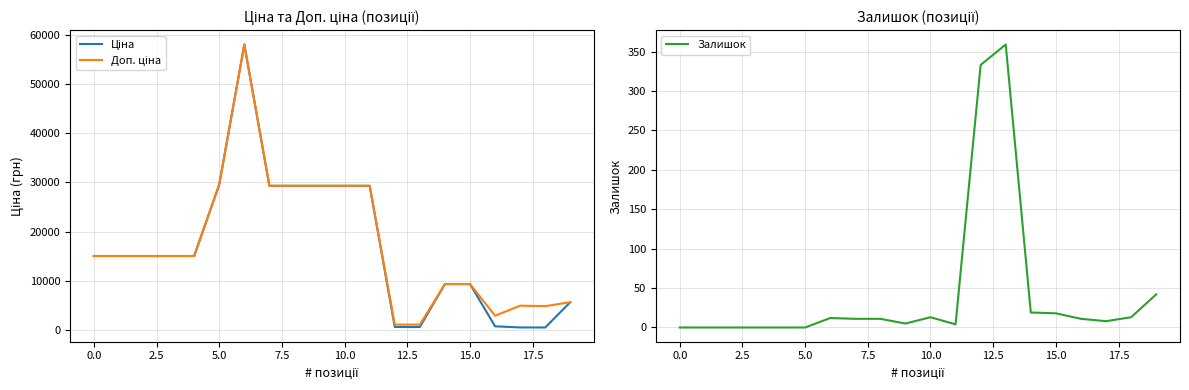

Between 2.5 and 15, which series saw the biggest shift?

Ціна